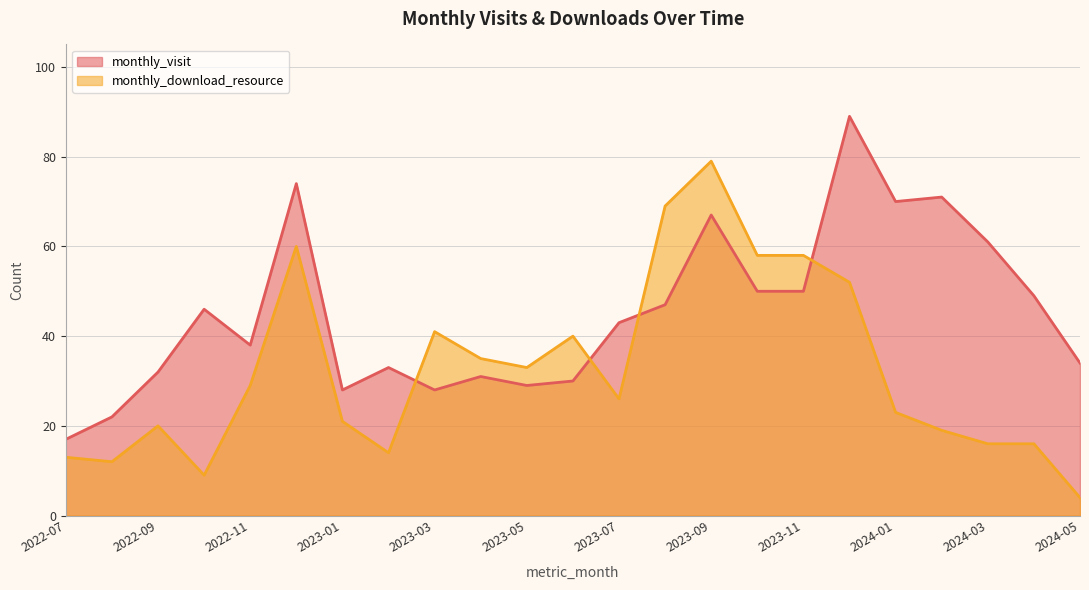

Which series changed the most between 2022-07 and 2023-10?

monthly_download_resource